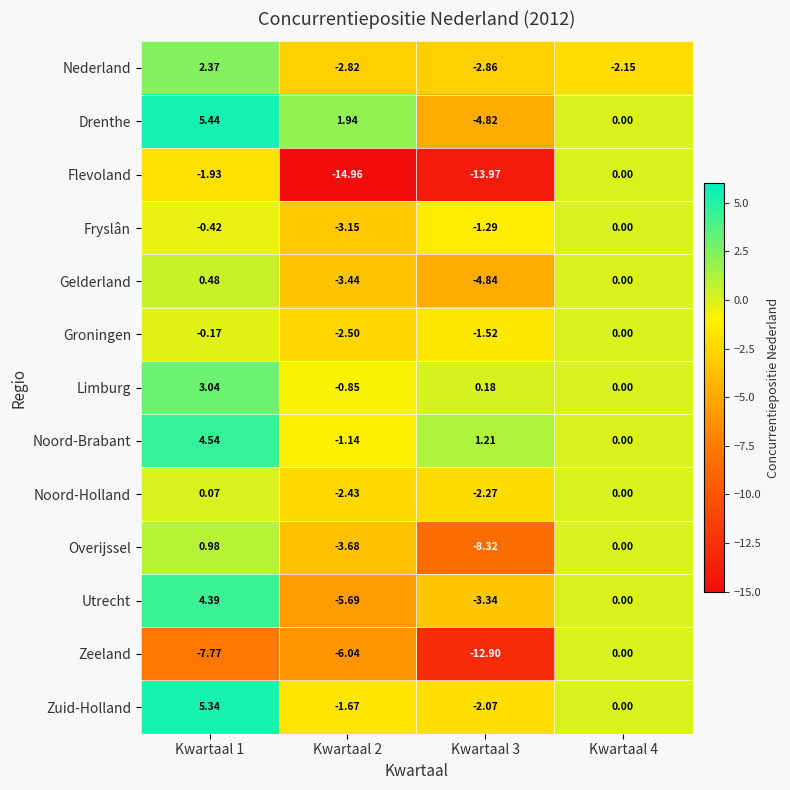

Which series has the largest total across all categories?

Noord-Brabant